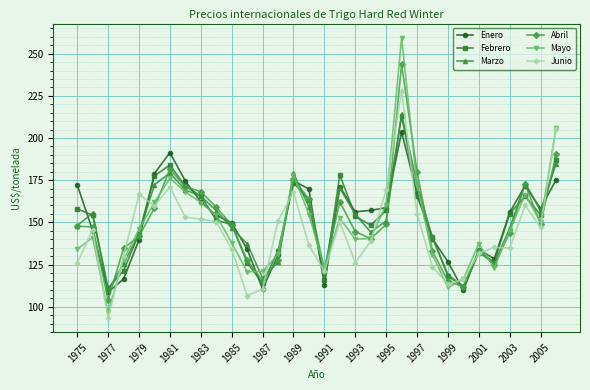

True or false: Mayo has more than 1 interior local peaks.

True